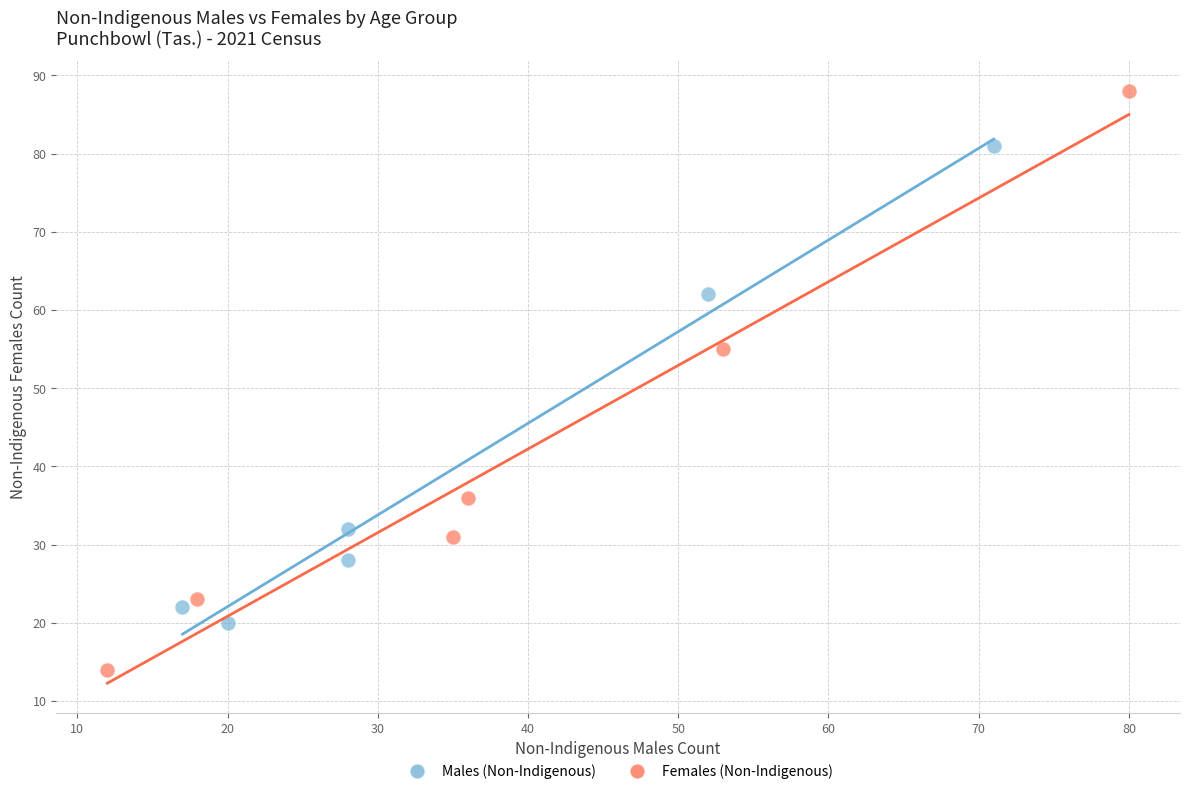

Which series has the widest spread of Y values?

Females (Non-Indigenous)